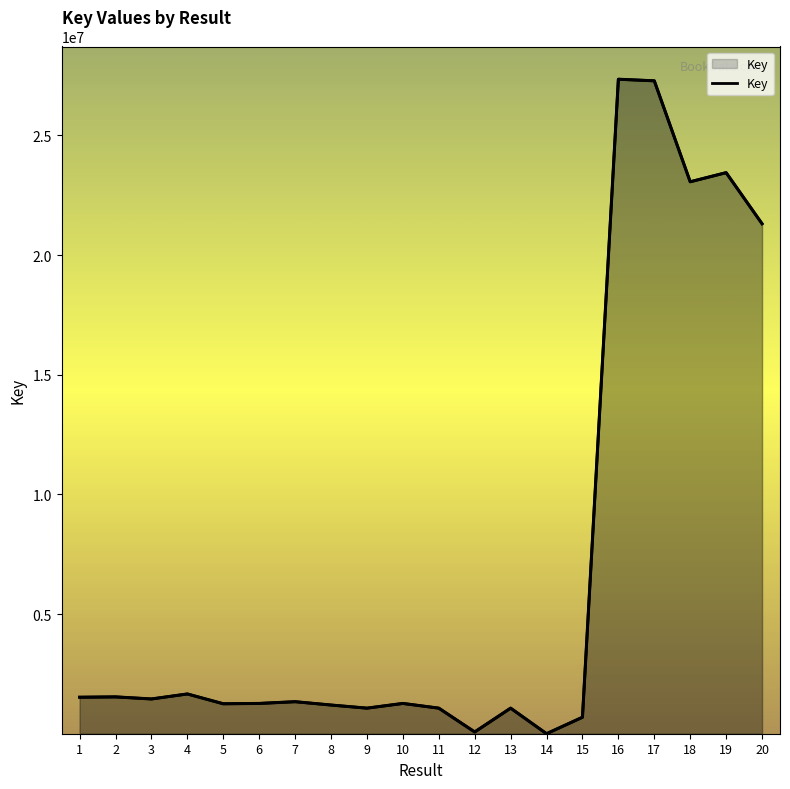

Rank the categories by value from lowest to highest.

14, 12, 15, 11, 13, 9, 8, 5, 10, 6, 7, 3, 1, 2, 4, 20, 18, 19, 17, 16